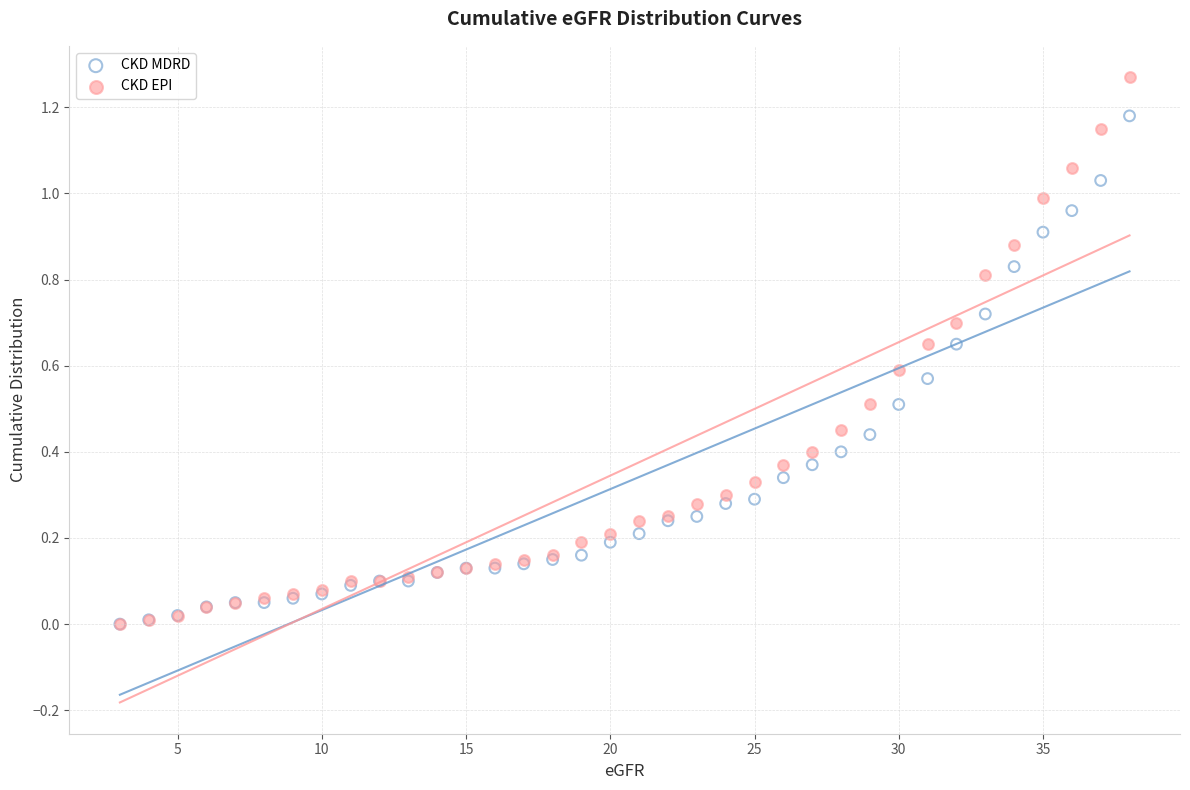

Which series has the widest spread of Y values?

CKD EPI